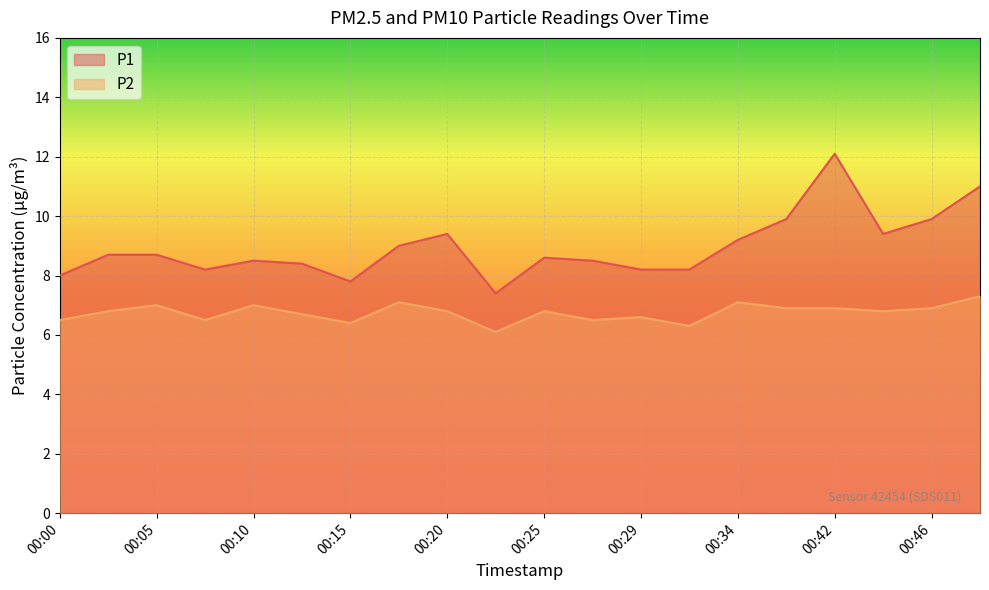

What is the difference between the highest and lowest values at 00:49?

3.7